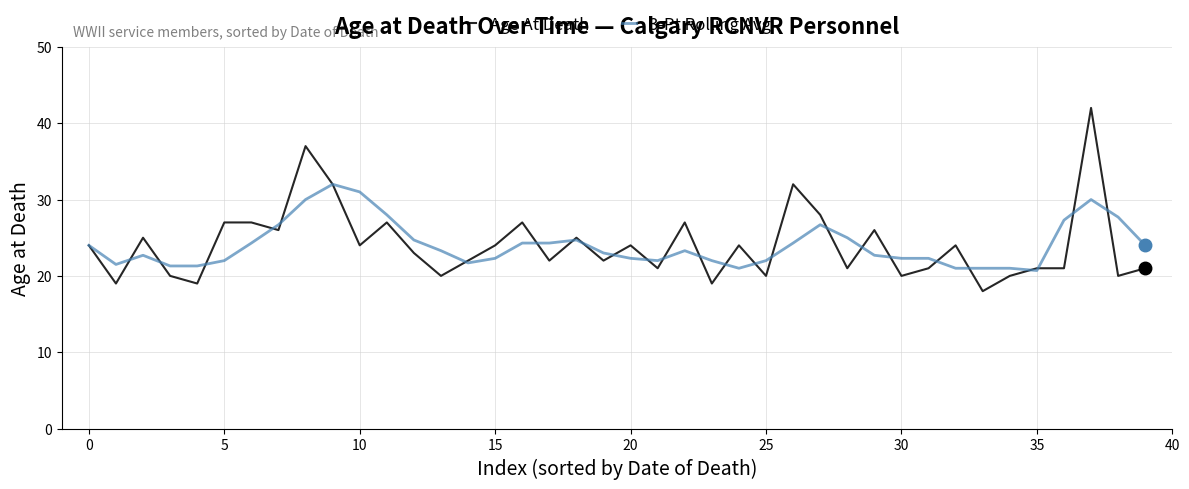

What is the maximum value for 3-Pt Rolling Avg?

32.0